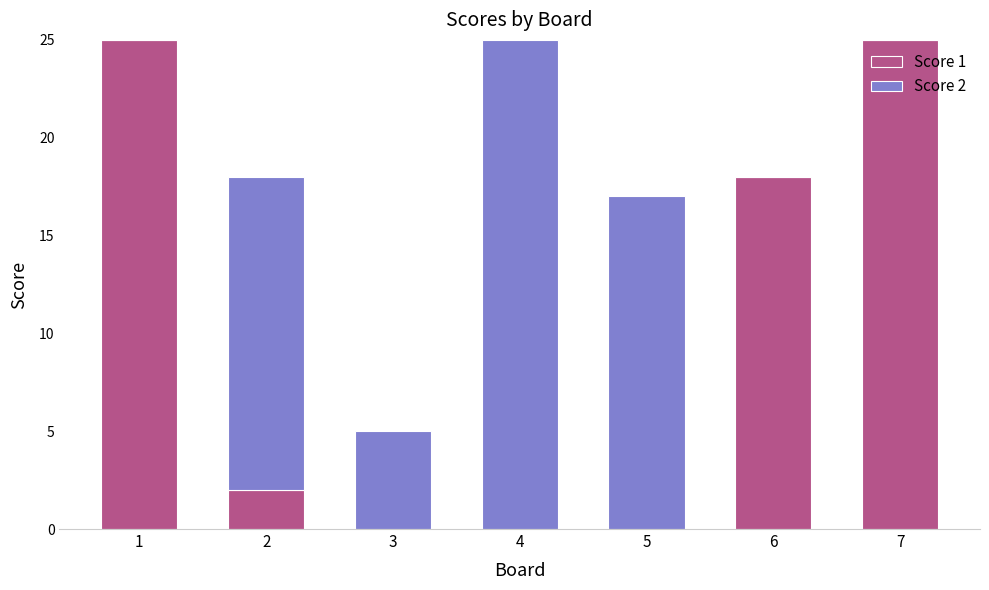

What are all the series names shown in the legend?

Score 1, Score 2